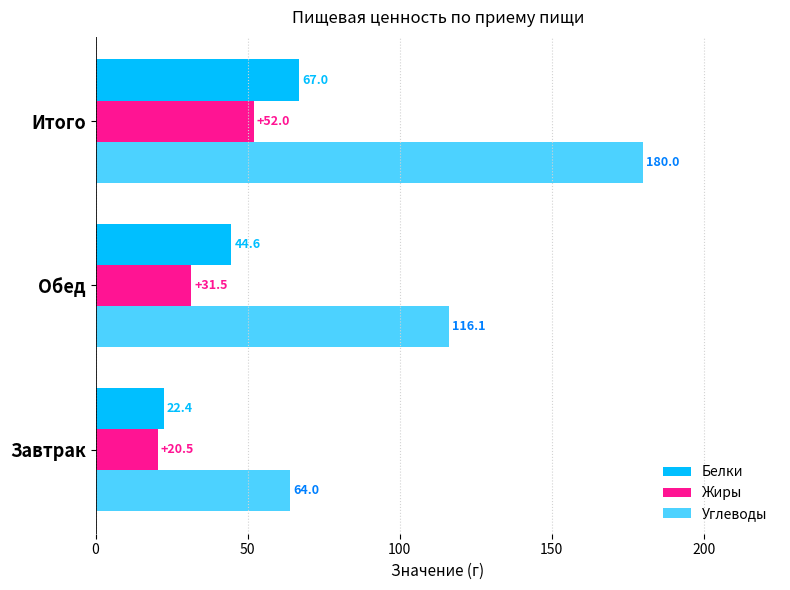

Count the number of data series in this chart.

3